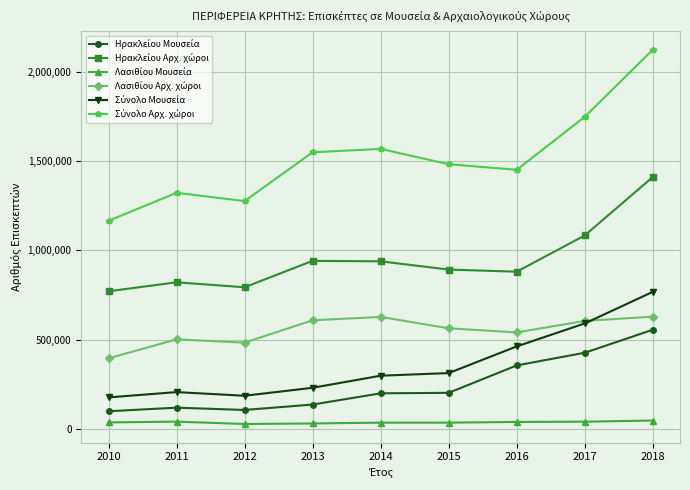

At which category is the sum across all series the highest?

2018